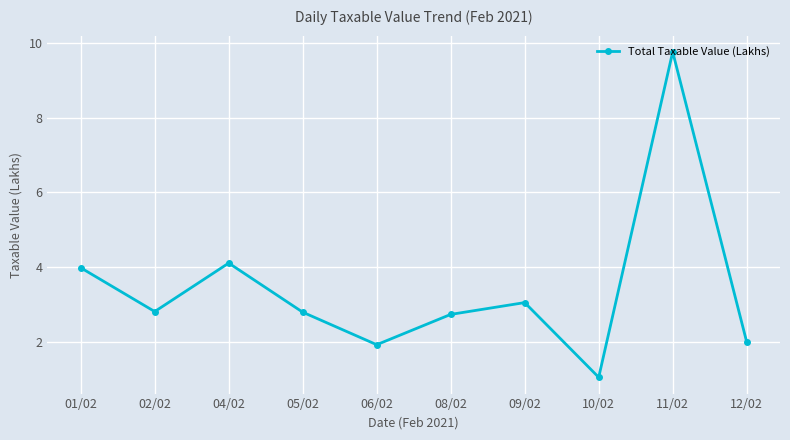

What position from the left is 08/02?

6